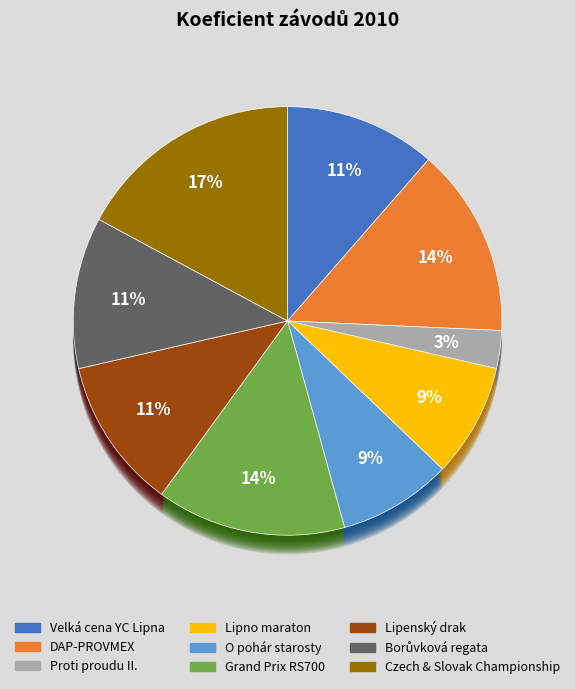

Rank the categories by value from lowest to highest.

Proti proudu II., Lipno maraton, O pohár starosty Lipna n/Vlt., Velká cena YC Lipna, Lipenský drak, Borůvková regata, DAP-PROVMEX PALAVSKA REGATA 2010, Grand Prix RS700, Czech & Slovak Championship